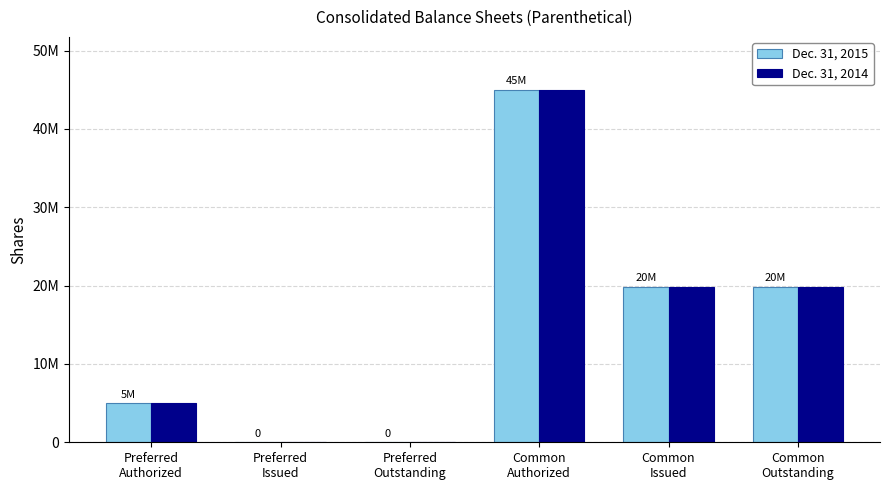

Where does the Dec. 31, 2015 series first go above 19827542?

Common
Authorized